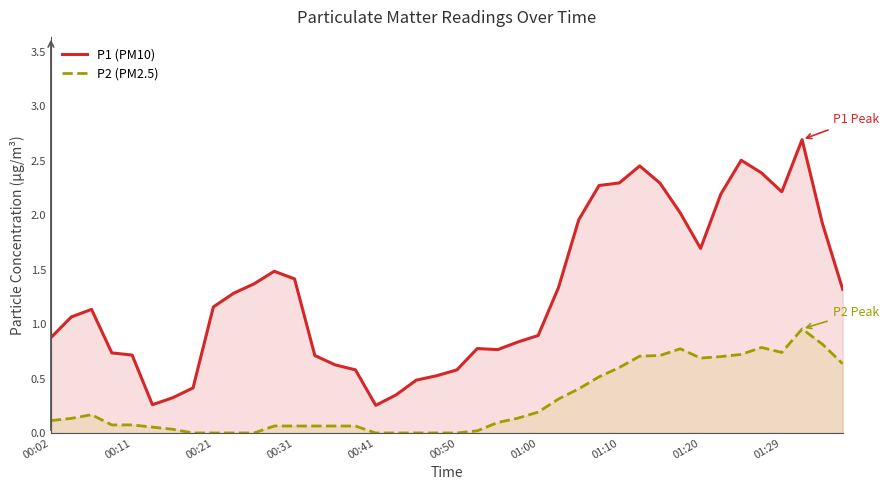

Does the chart have visible grid lines?

No